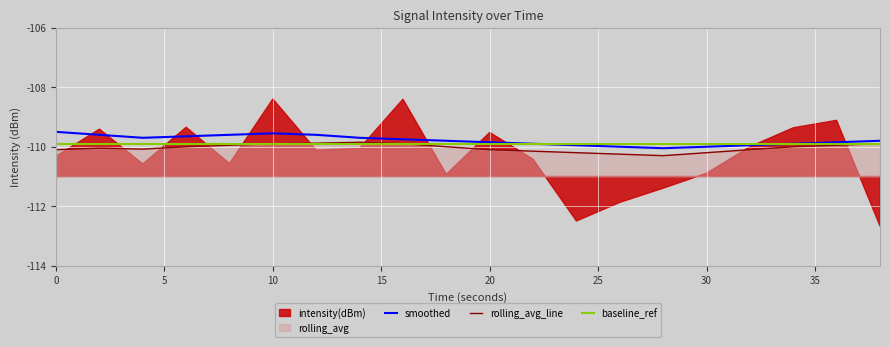

What is the difference between the smoothed values at 36 and 0?

0.3